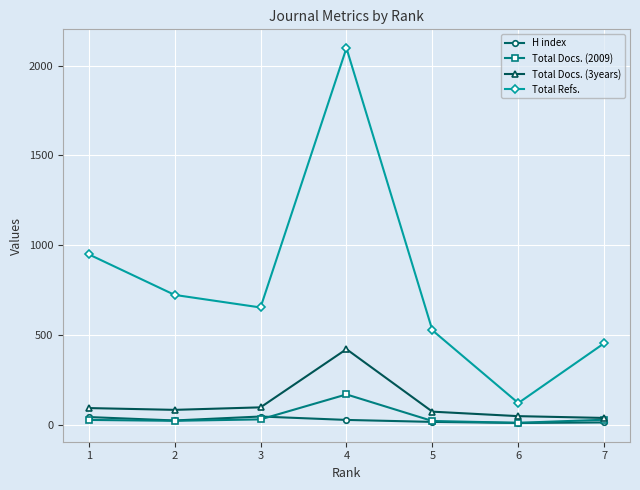

How many lines are shown in the chart?

4